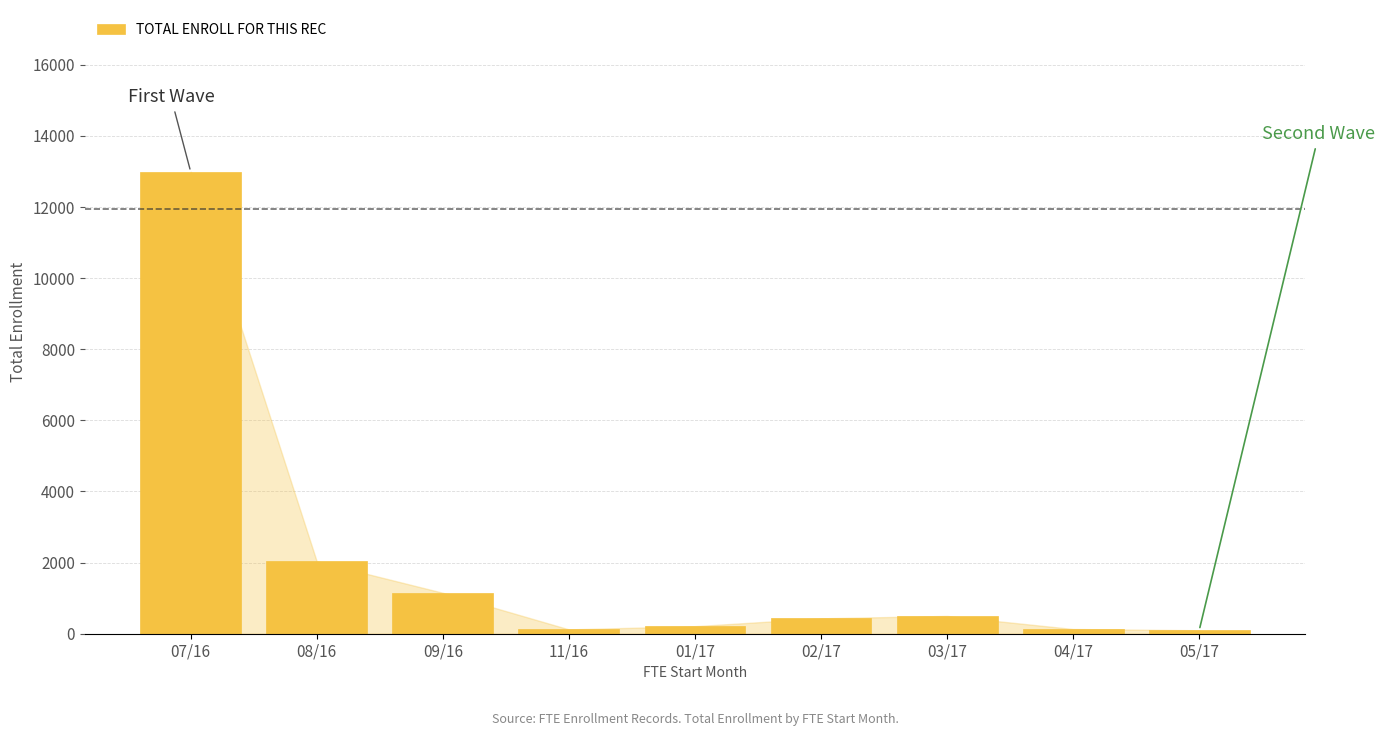

Is it true that the value at 03/17 is 500.5?

True